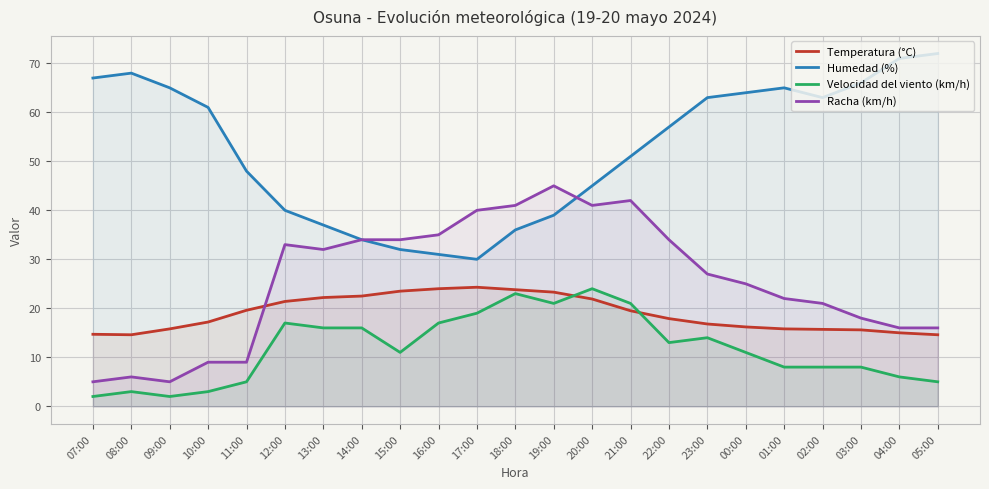

What is the sum of the Humedad (%) values at 13:00 and 22:00?

94.0